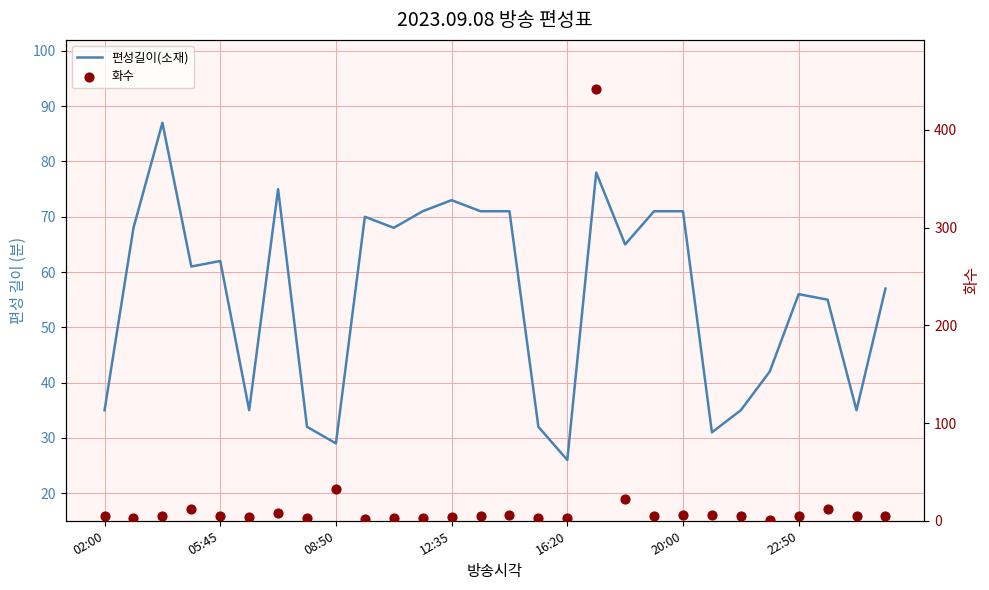

Which series has the widest spread of Y values?

화수